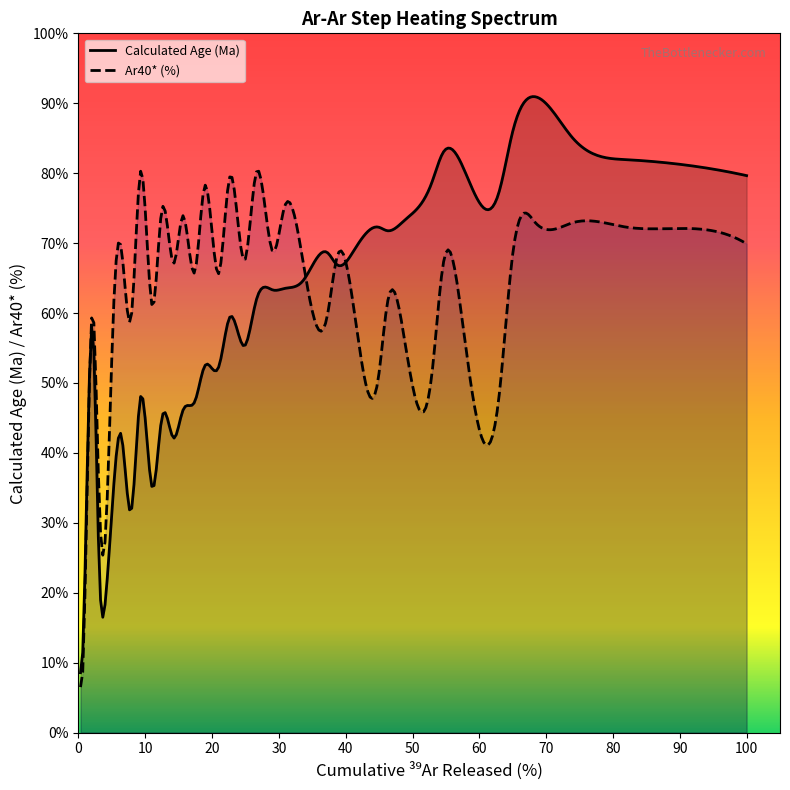

True or false: Cumulative Ar39 (%) has a value of 10.4 at 1050.

False